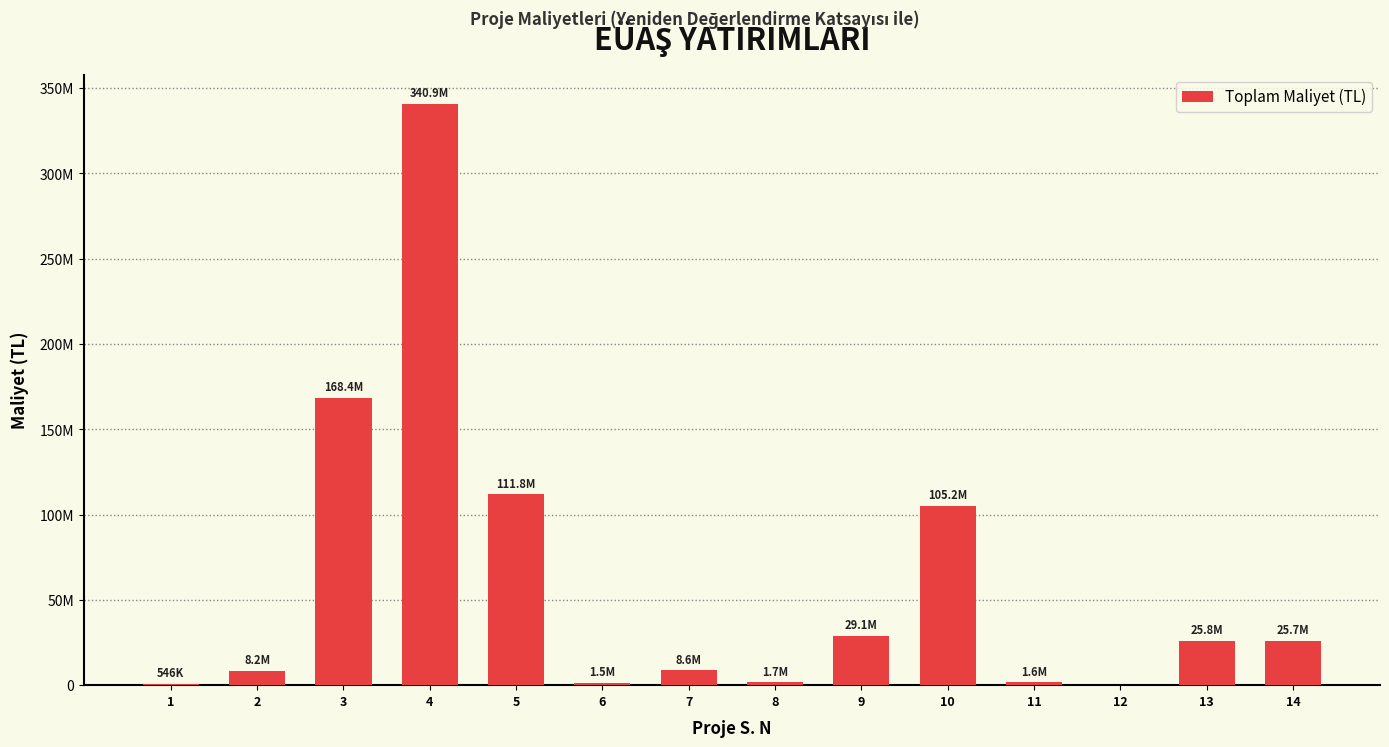

Rank the categories by value from highest to lowest.

4, 3, 5, 10, 9, 13, 14, 7, 2, 8, 11, 6, 1, 12